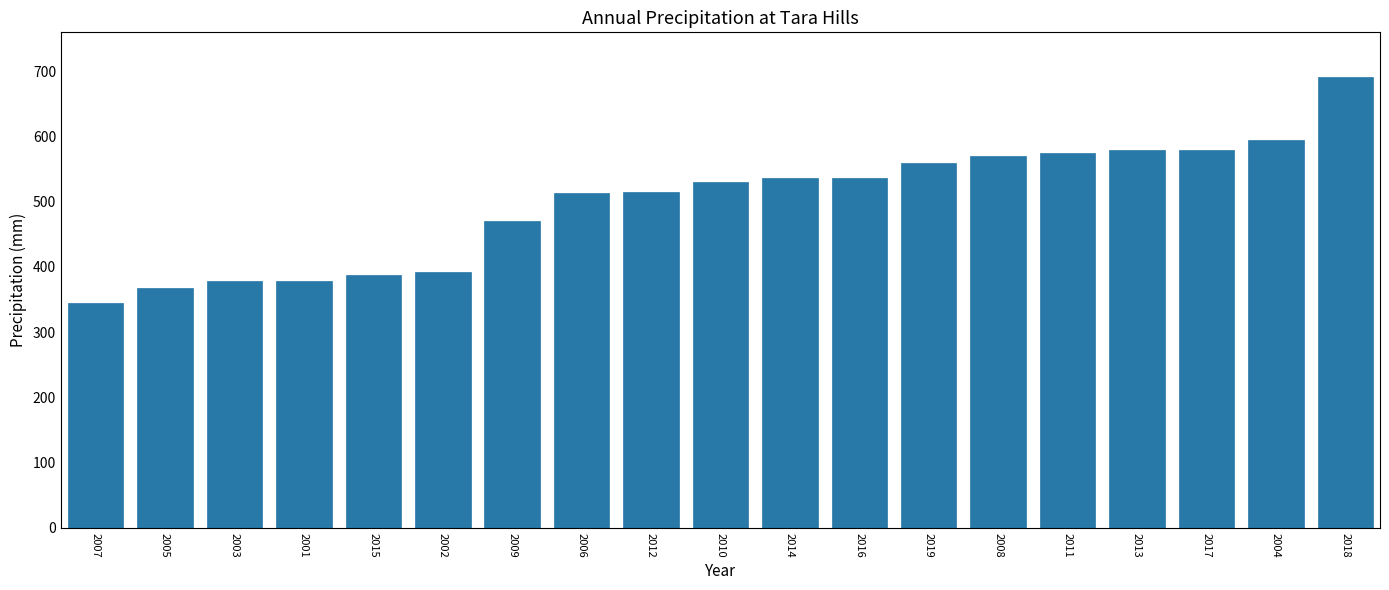

Between 2010 and 2016, which is larger?

2016